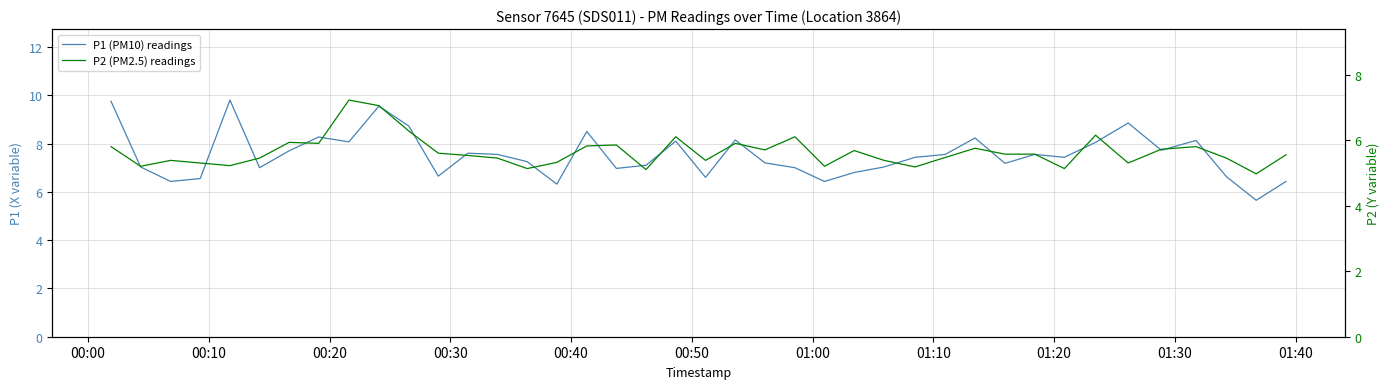

How many lines are shown in the chart?

2